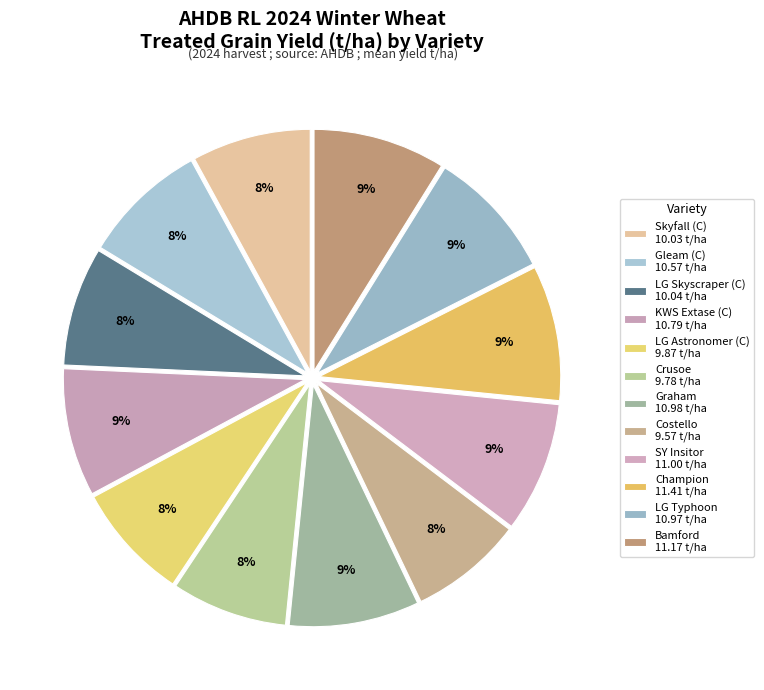

Count the number of slices in the pie.

12